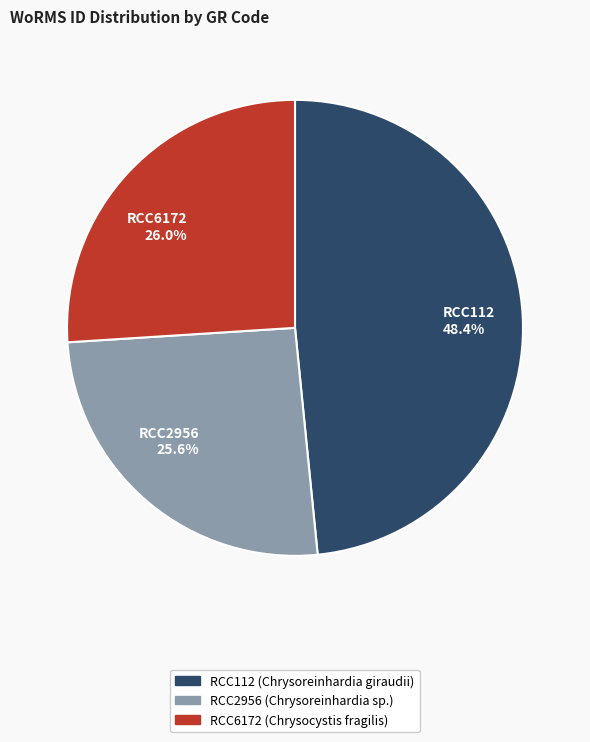

Is there a majority slice in this chart?

No